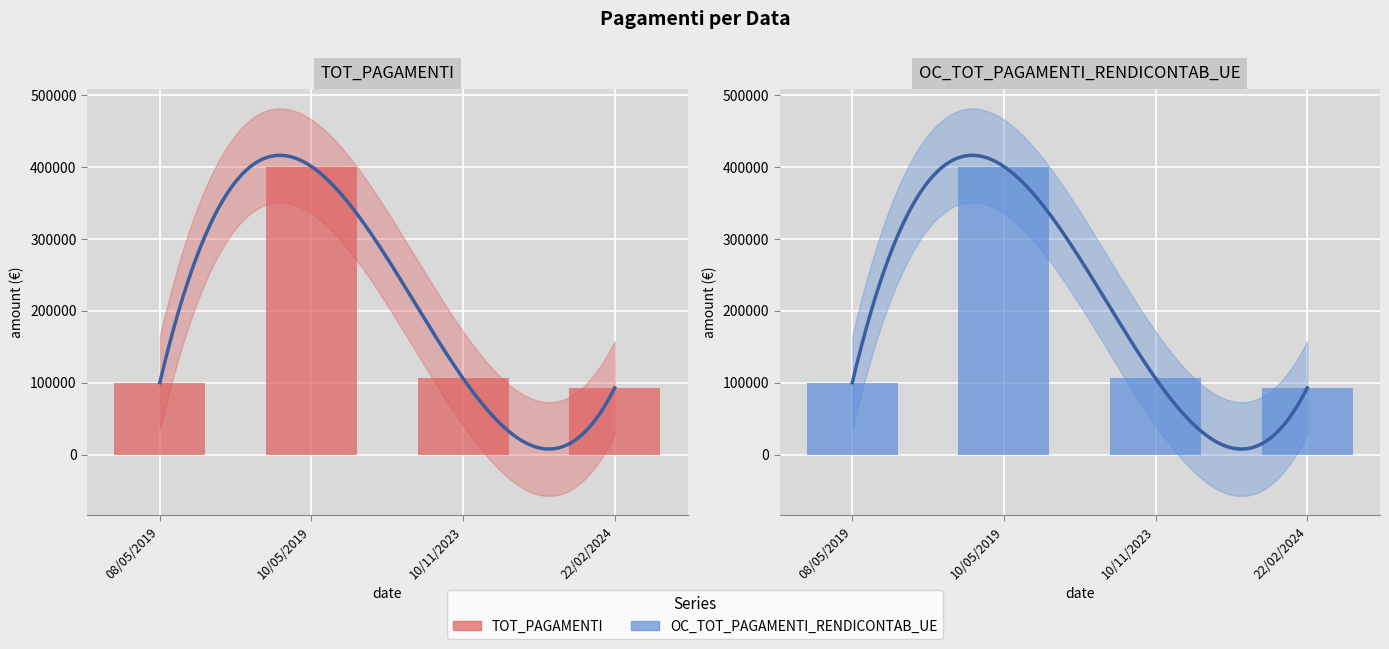

What is the label of the 3rd bar from the left?

10/11/2023